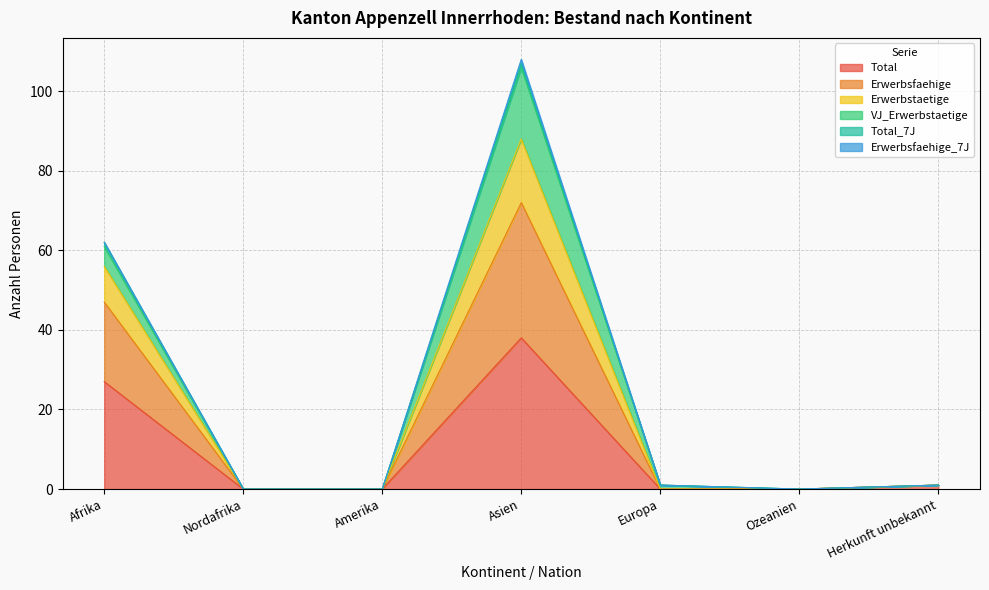

How many values in the Total series exceed 0?

3